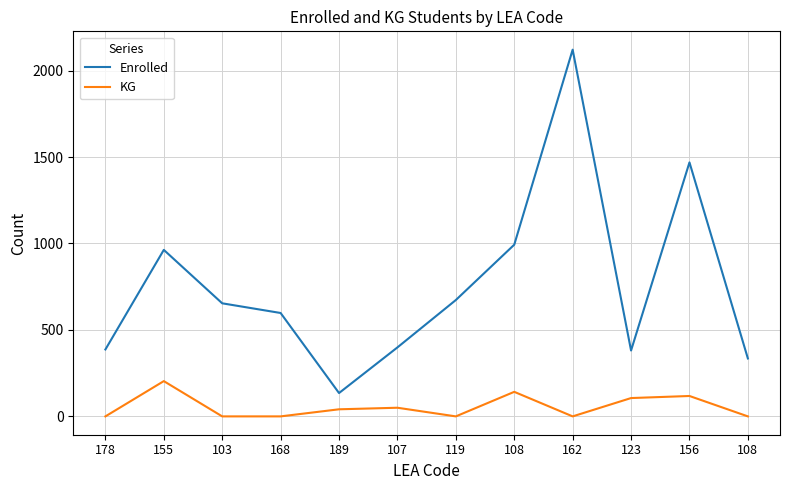

What are all the series names shown in the legend?

Enrolled, KG